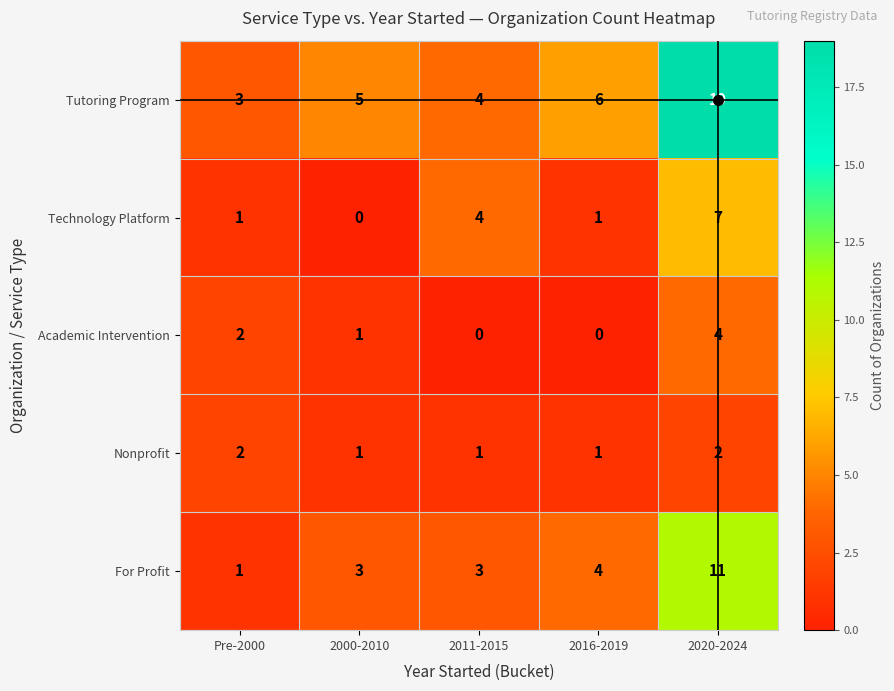

How many distinct data groups are displayed?

5